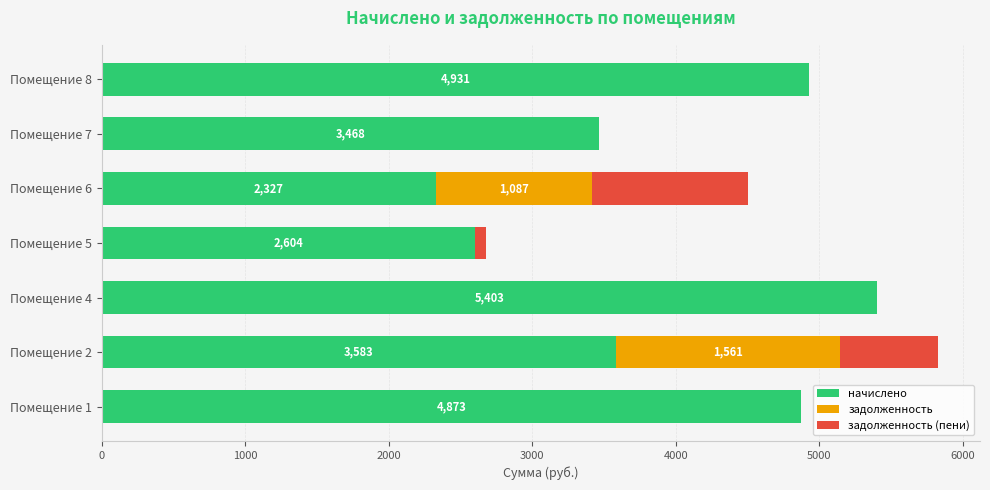

At which category is the sum across all series the highest?

Помещение 2